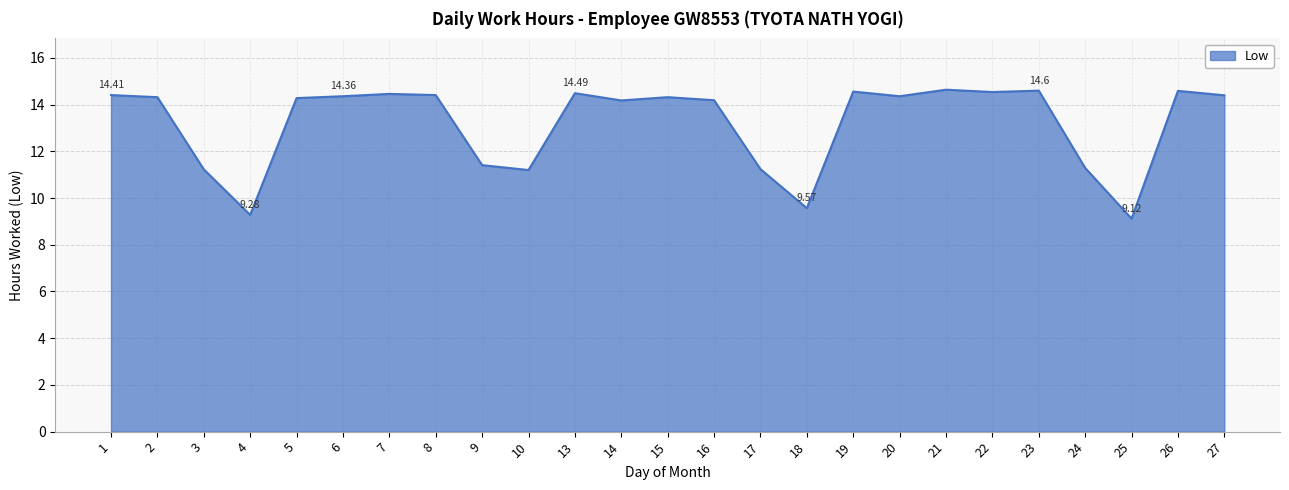

True or false: the data shows 9.6 at 18.

True